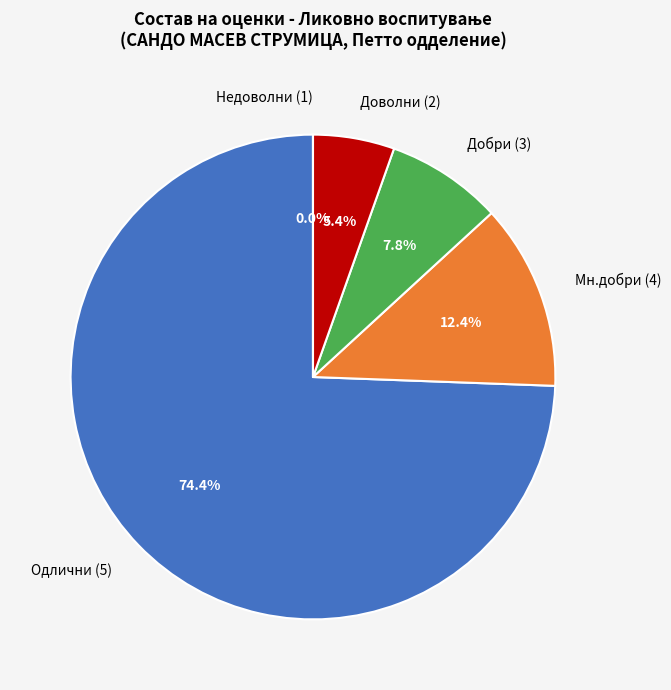

Approximately how many times larger is the value at Доволни (2) compared to Добри (3)?

0.7